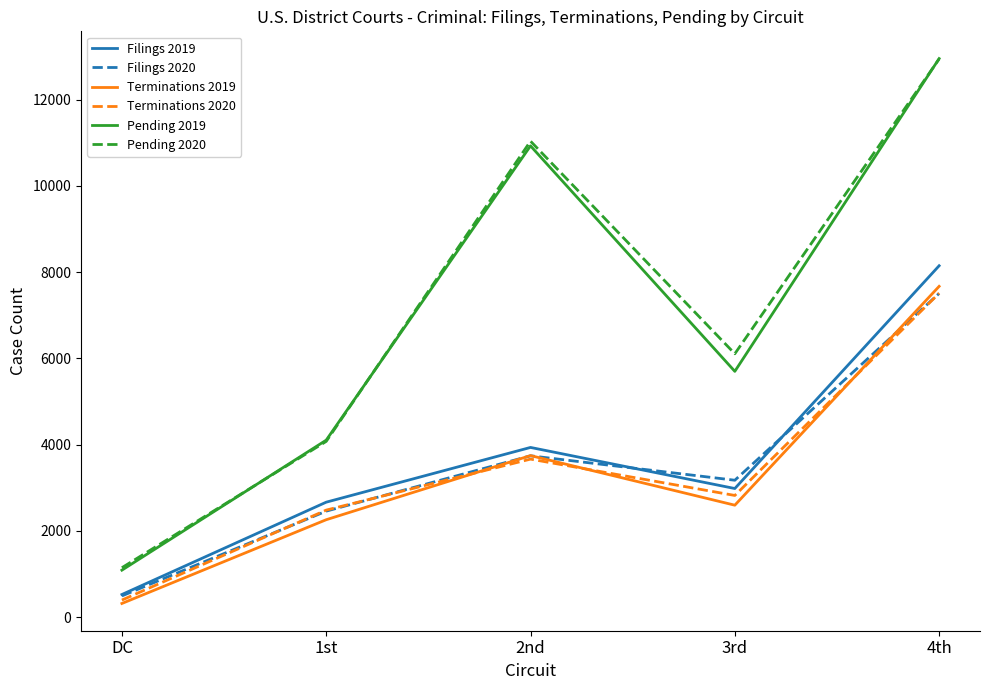

At which category does Filings 2019 reach its first local peak?

2nd